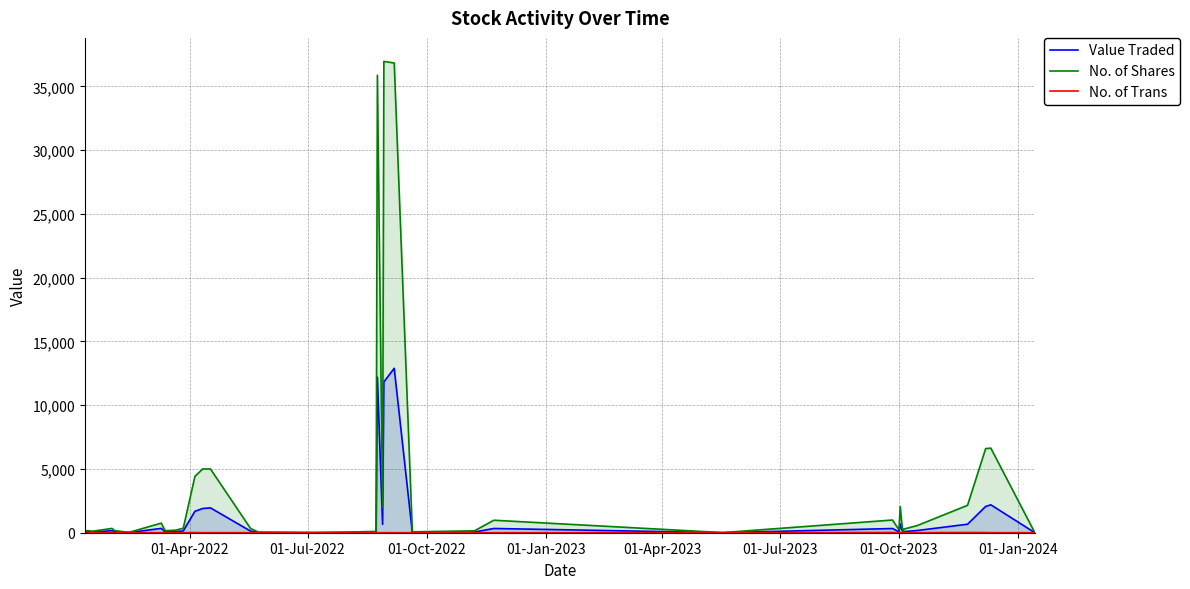

What is the maximum value shown in the chart?

36958